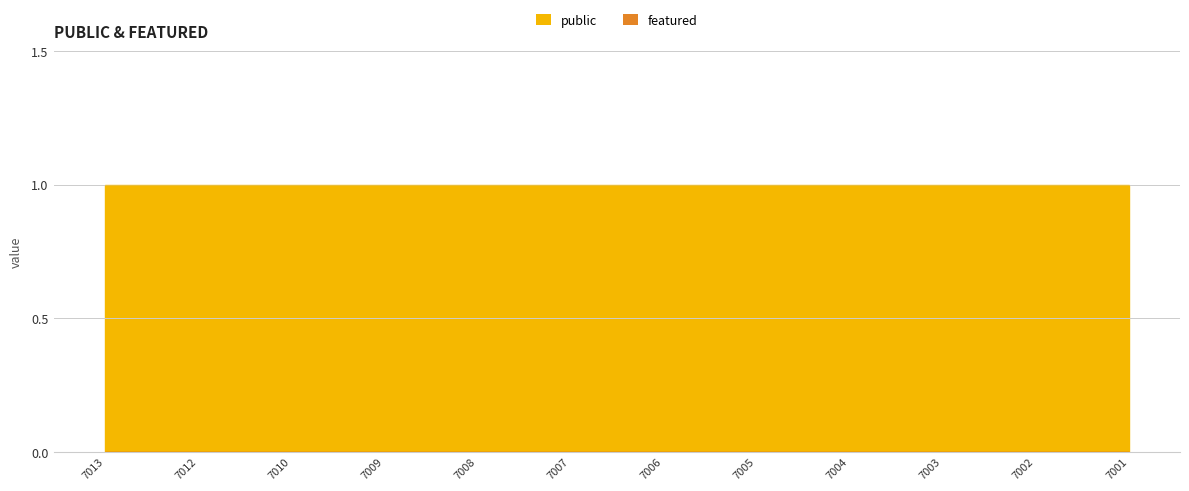

Does the chart have visible grid lines?

Yes